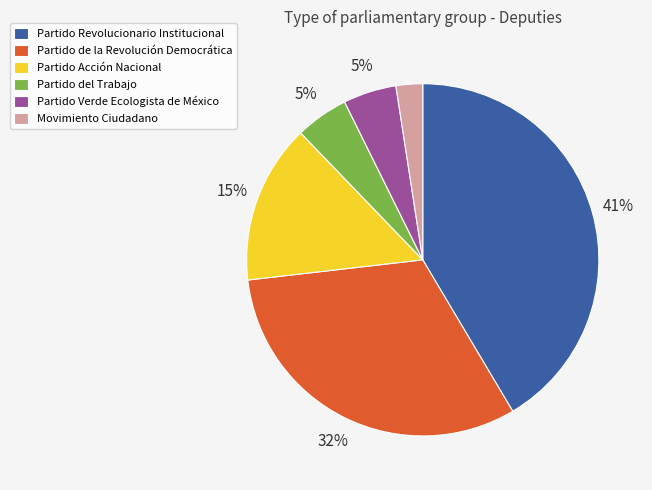

Does Movimiento Ciudadano account for over 50% of the chart?

No